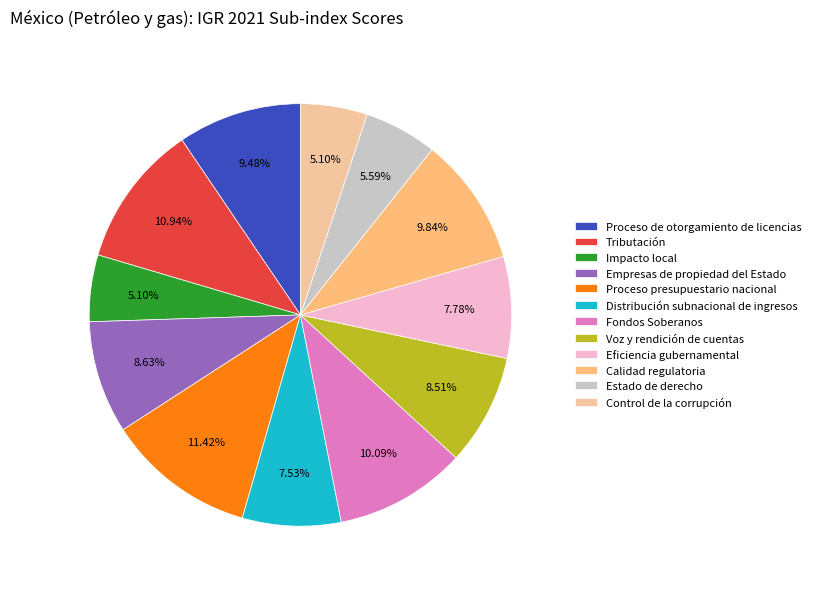

Is Tributación the majority of the pie?

No